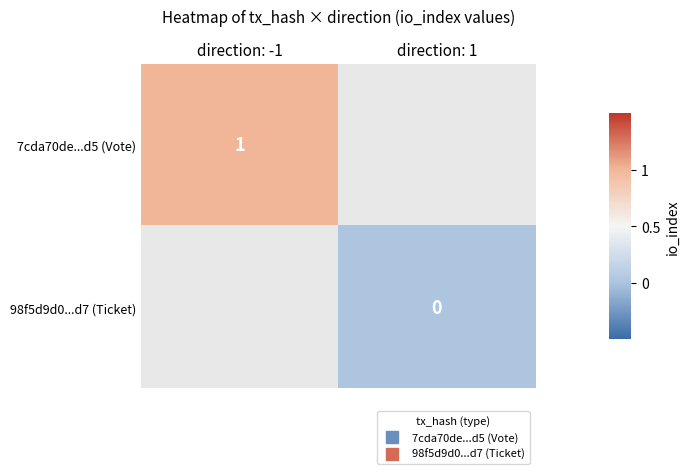

Where is 7cda70de...d5 (Vote) nearest to the value 1?

direction: -1